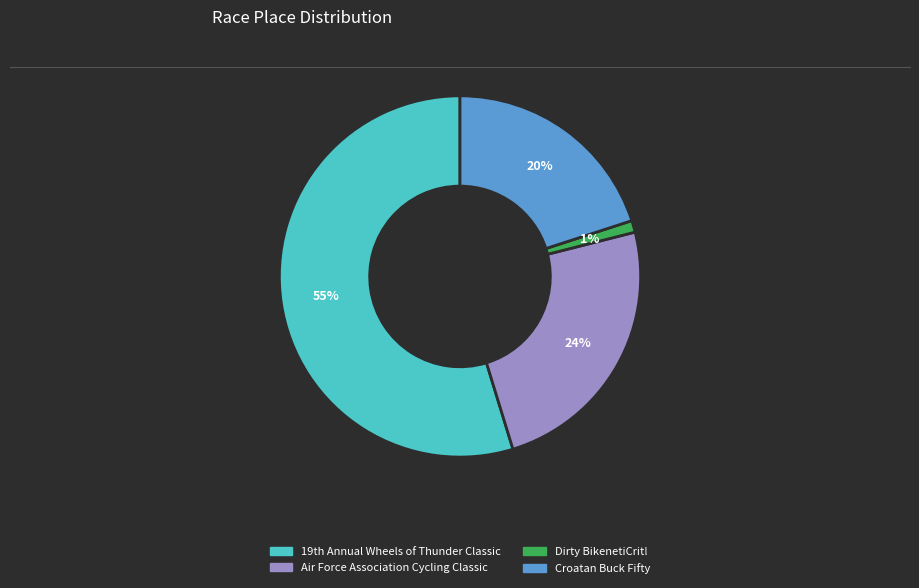

Does Dirty BikenetiCrit! account for over 50% of the chart?

No